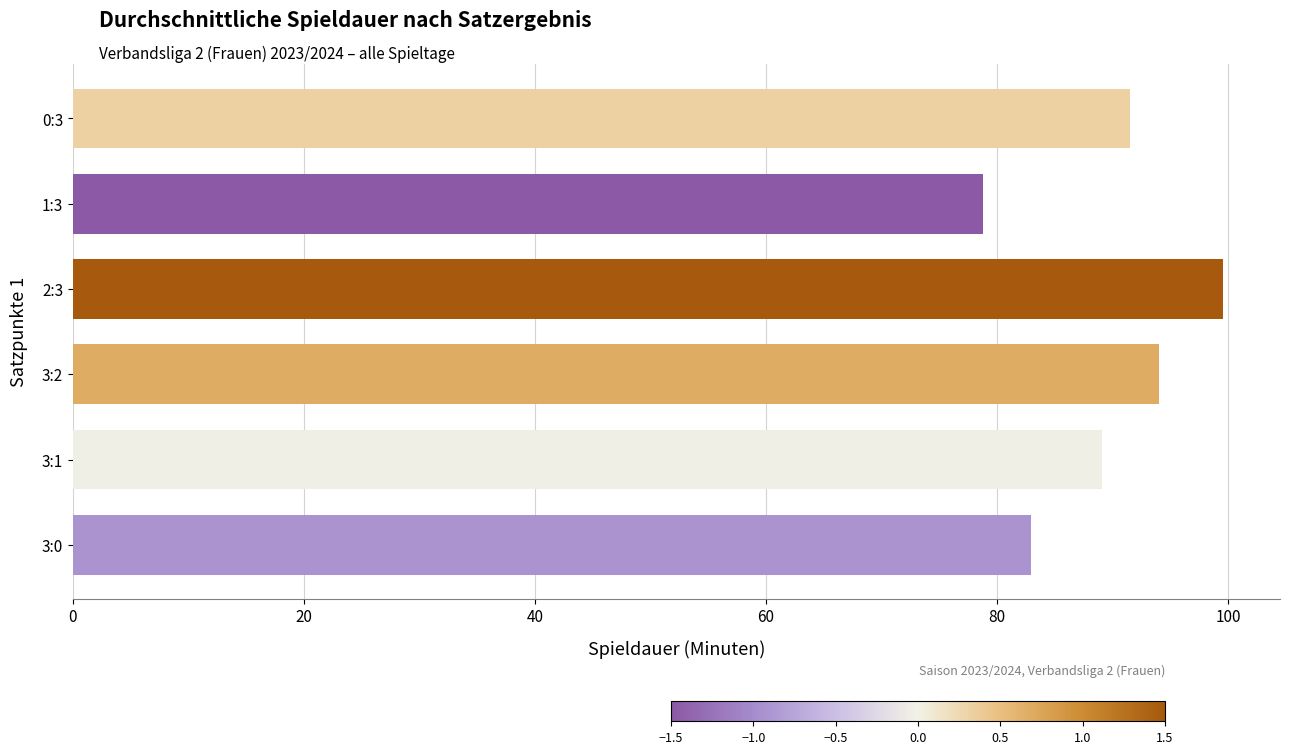

What is the sum of all values?

535.7